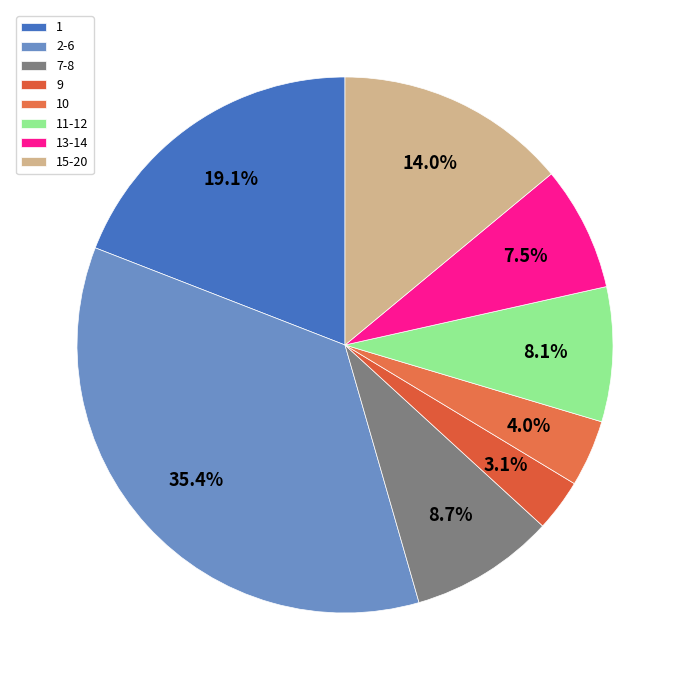

Is there a majority slice in this chart?

No